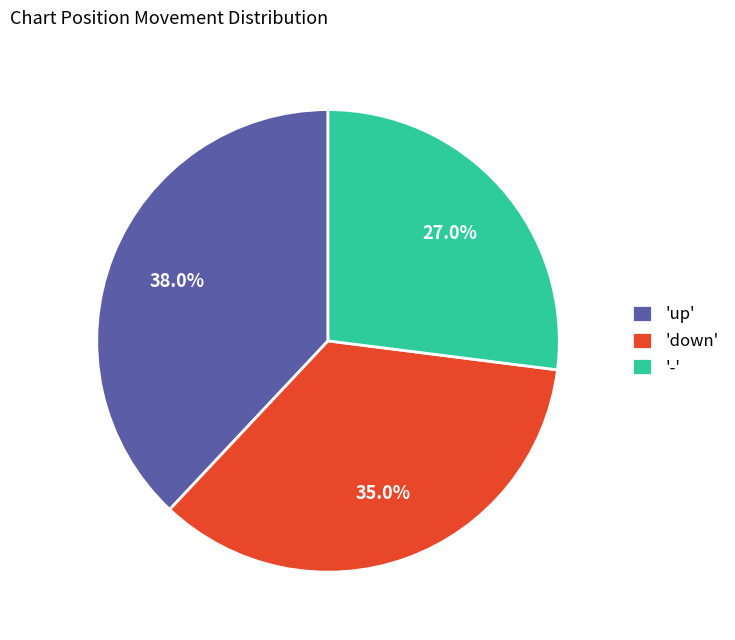

Which has a higher value, '-' or 'down'?

'down'